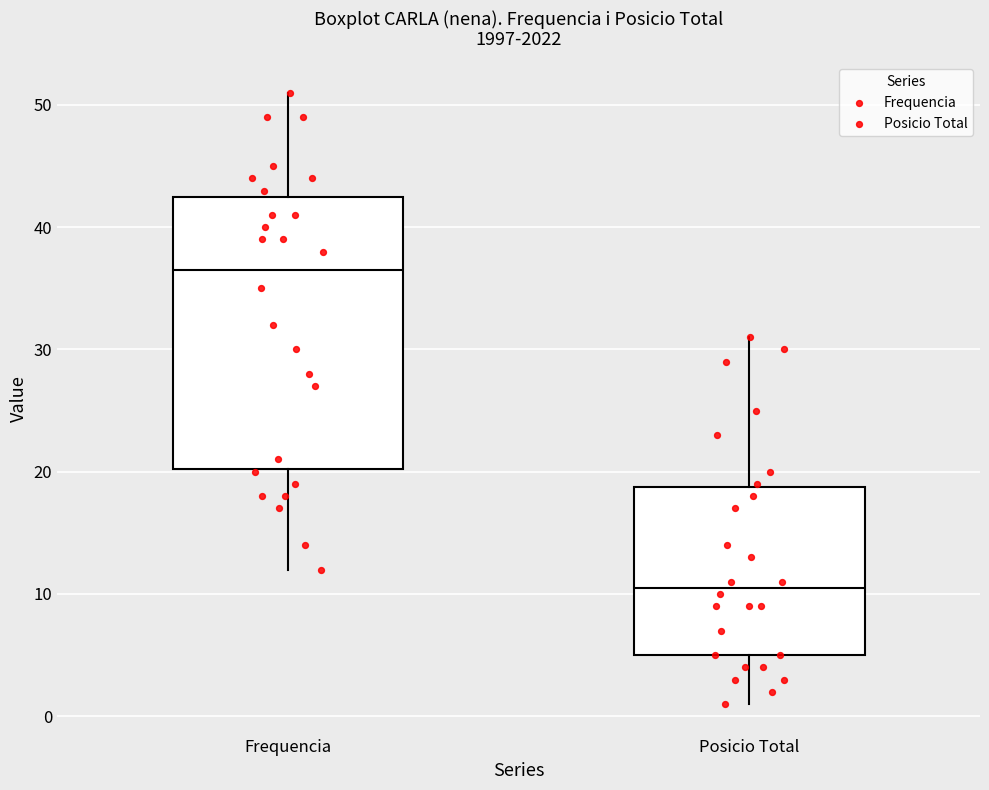

Reading left to right, transcribe this box plot: for each box, give where its median line is, the range the box spans, and where its two whiskers end, as read against the y-axis. The values are not printed on the chart, so give them approximately, as read against the axis.

Frequencia: median 37, box 20 to 43, whiskers 12 to 51
Posicio Total: median 11, box 5 to 19, whiskers 1 to 31